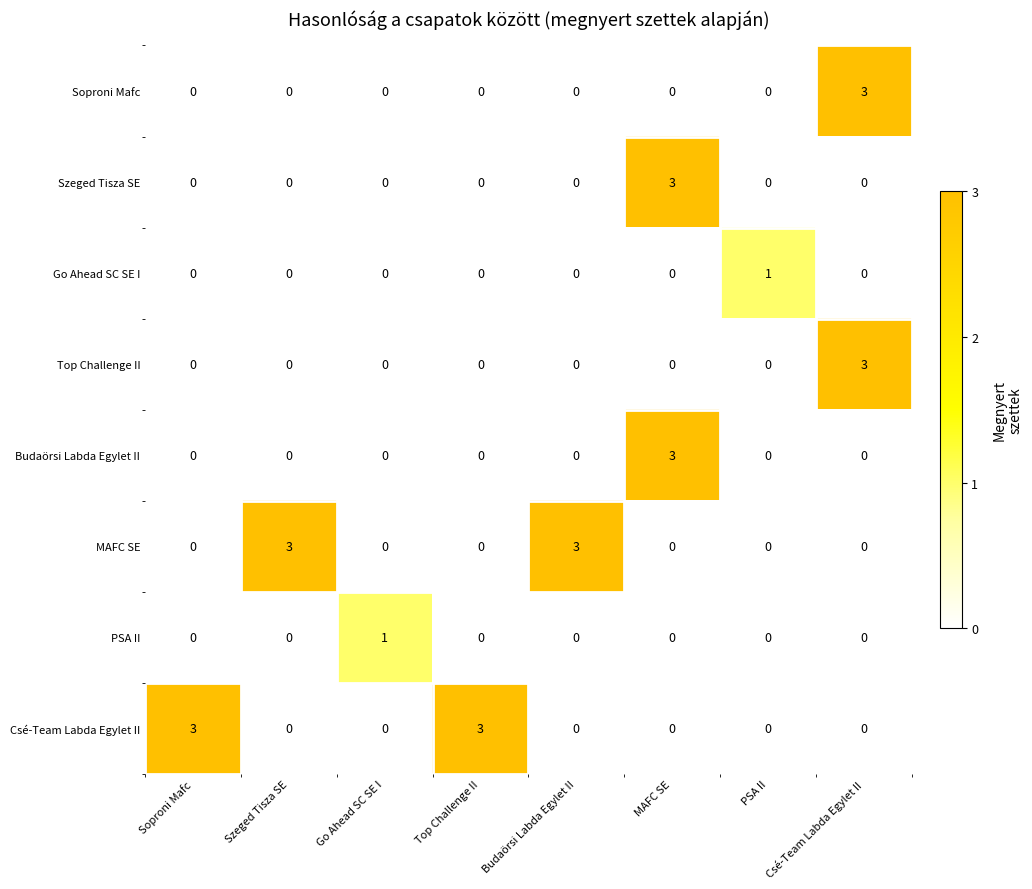

What is the spread (max minus min) of values at Budaörsi Labda Egylet II?

3